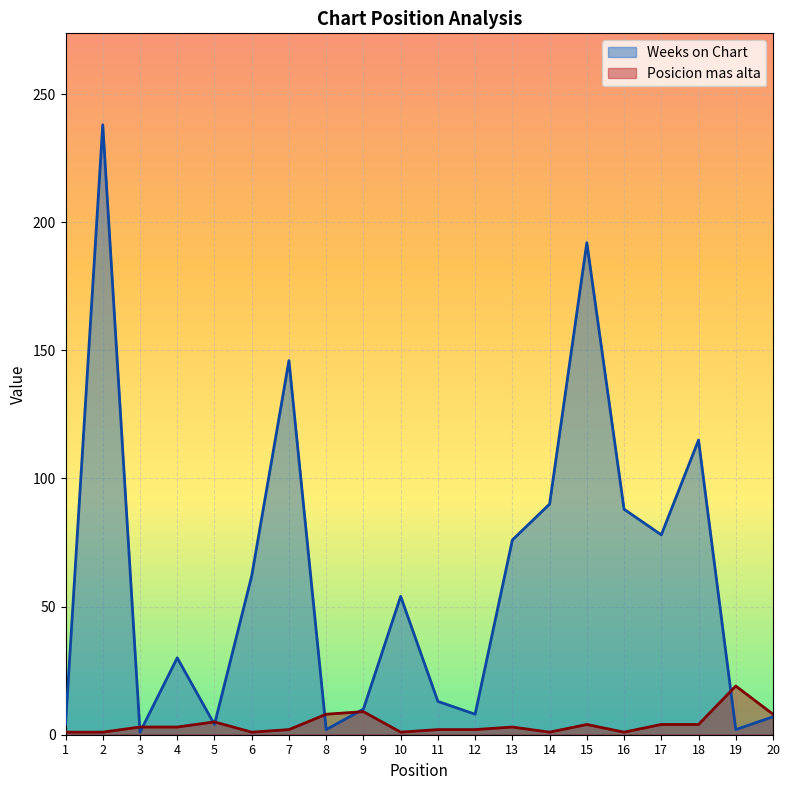

Rank the series at 20 from highest to lowest value.

Posicion mas alta, Weeks on Chart